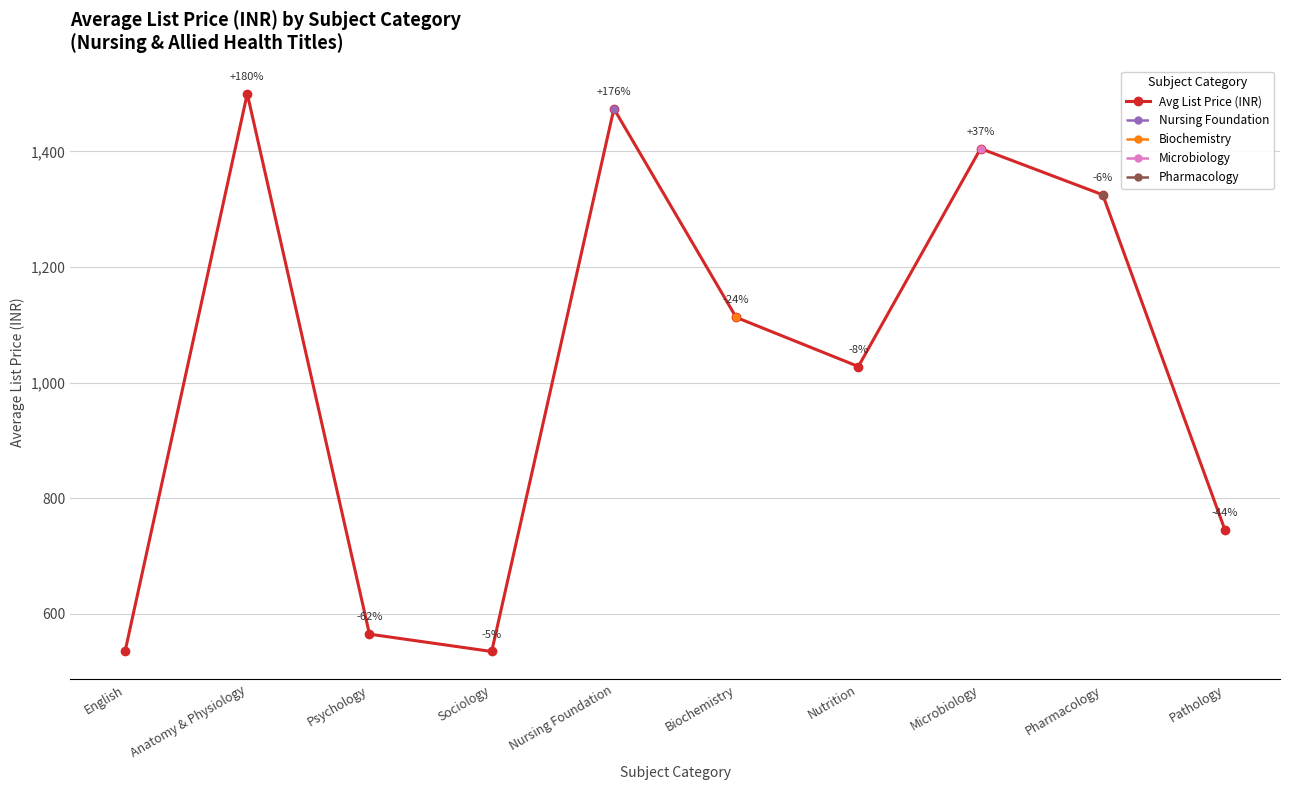

True or false: Microbiology and Biochemistry cross at least once.

False